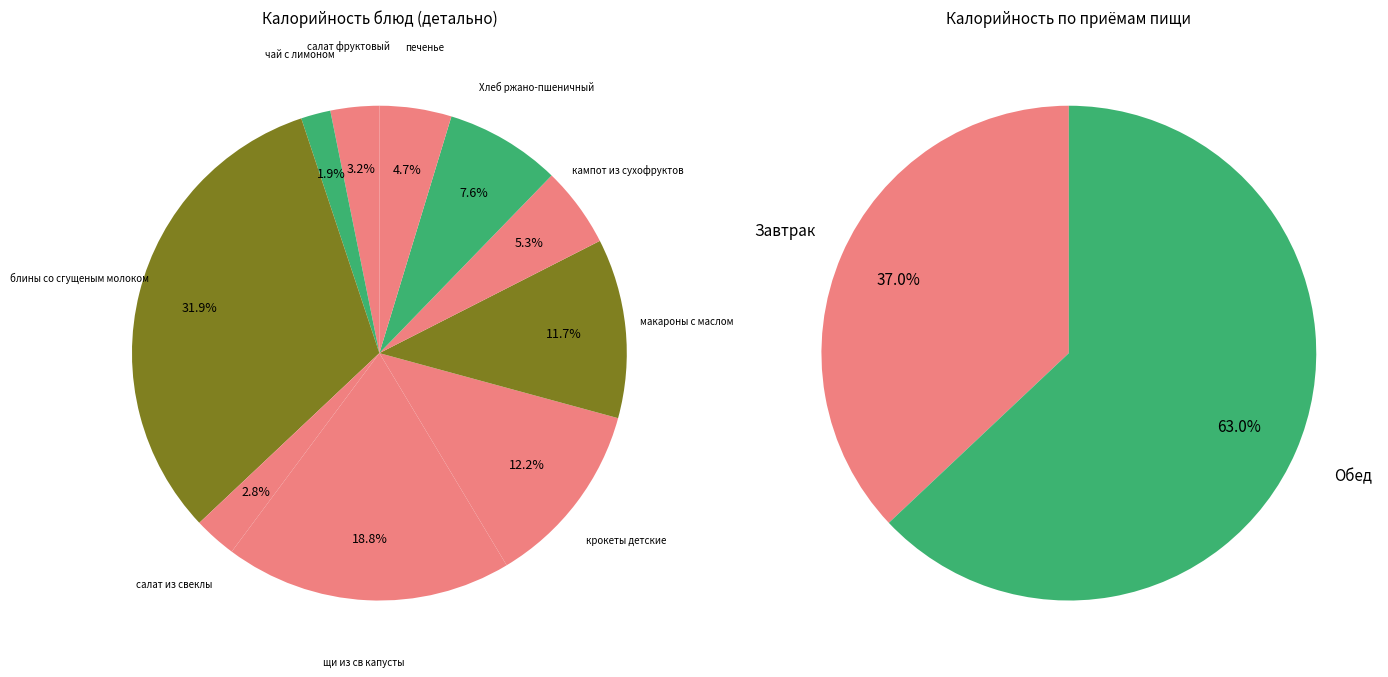

Rank the categories by value from highest to lowest.

блины со сгущеным молоком, щи из св капусты, крокеты детские, макароны с маслом, Хлеб ржано-пшеничный, кампот из сухофруктов, печенье, салат фруктовый, салат из свеклы, чай с лимоном